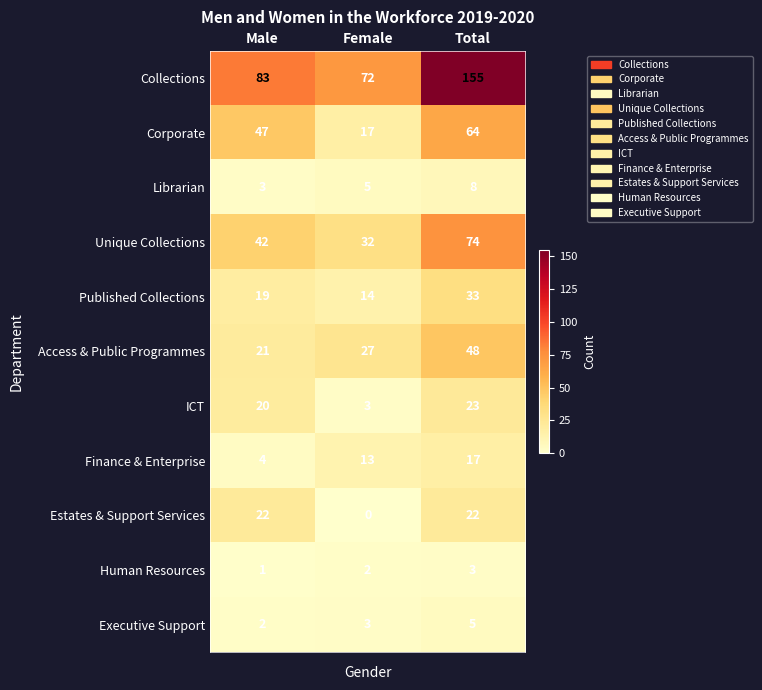

Rank the series at Total from lowest to highest value.

Human Resources, Executive Support, Librarian, Finance & Enterprise, Estates & Support Services, ICT, Published Collections, Access & Public Programmes, Corporate, Unique Collections, Collections